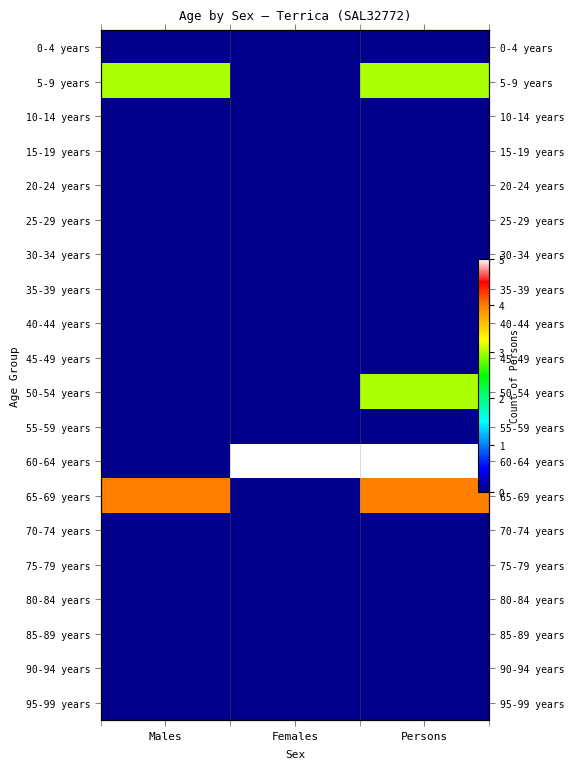

What is the total value across all series at Persons?

15